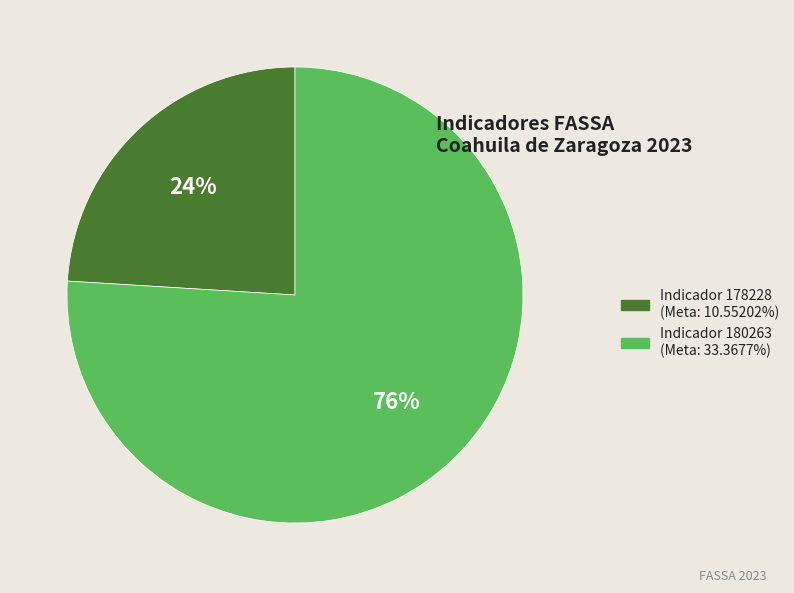

Is there any slice that represents more than half of the pie?

Yes